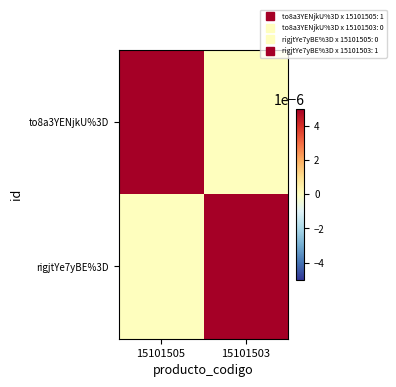

How many categories are shown in the chart?

2